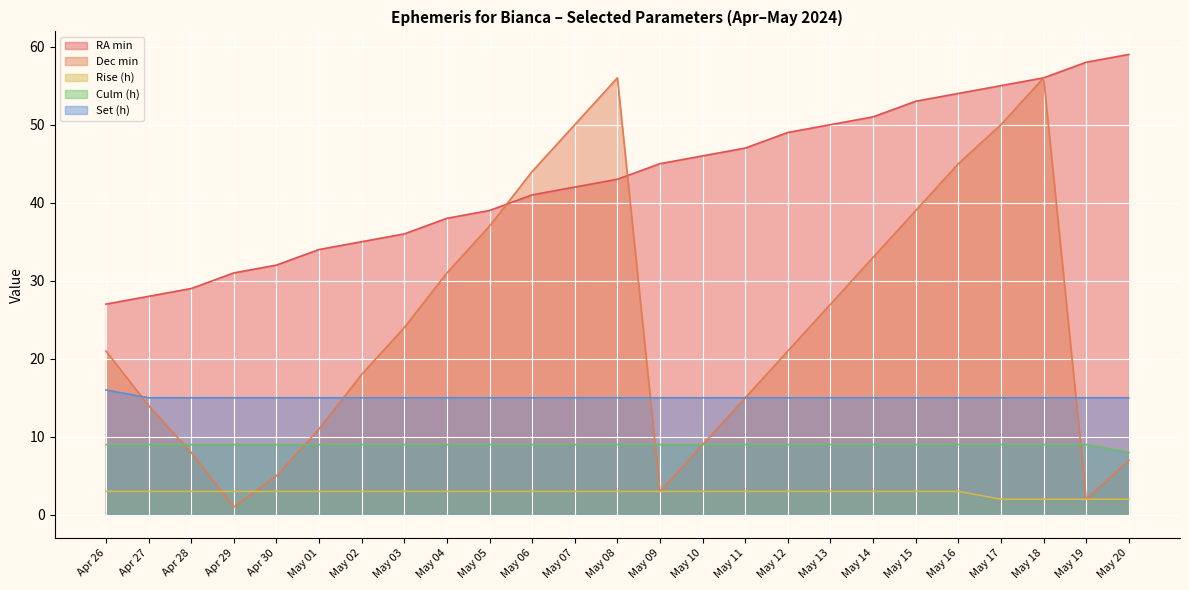

How many lines are shown in the chart?

5